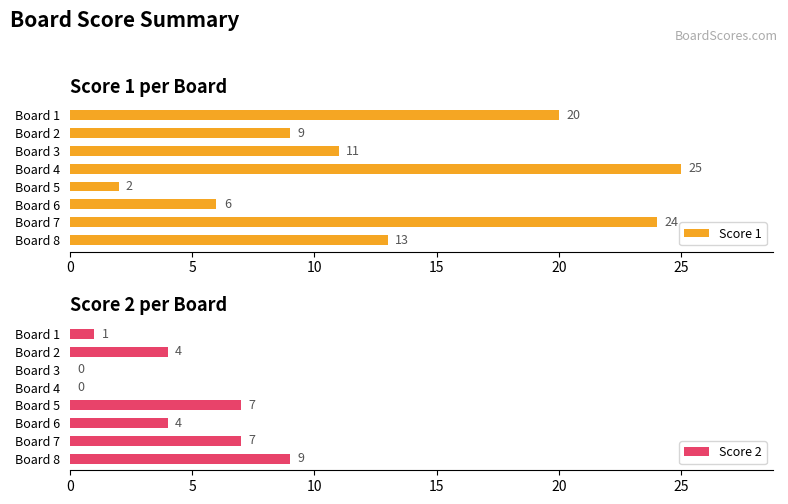

Are the bars horizontal?

Yes